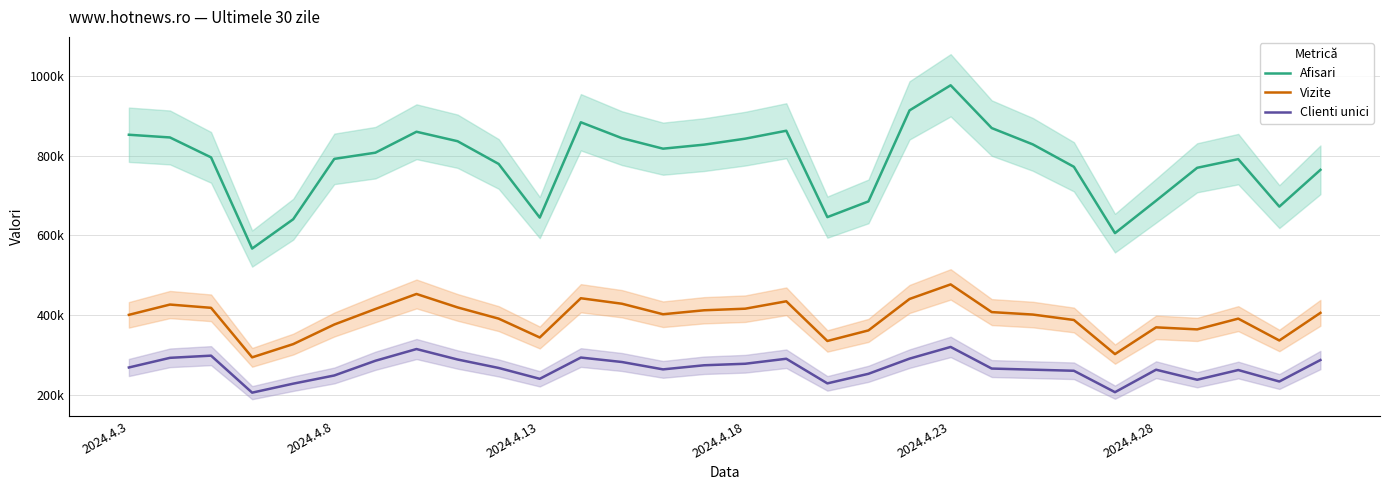

What is the average value of the Clienti unici series?

266385